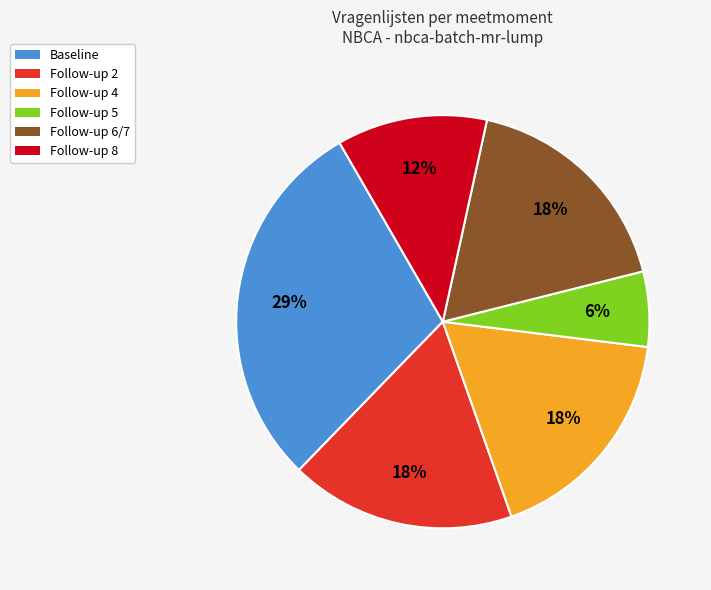

Is it true that Follow-up 8 is 17% of the pie?

False